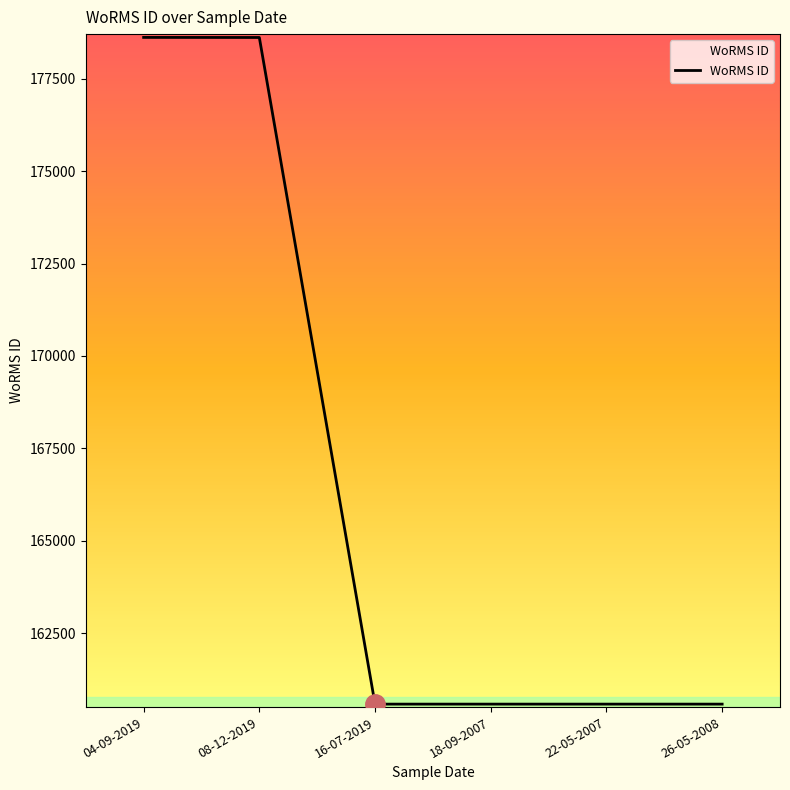

What is the average value?

166590